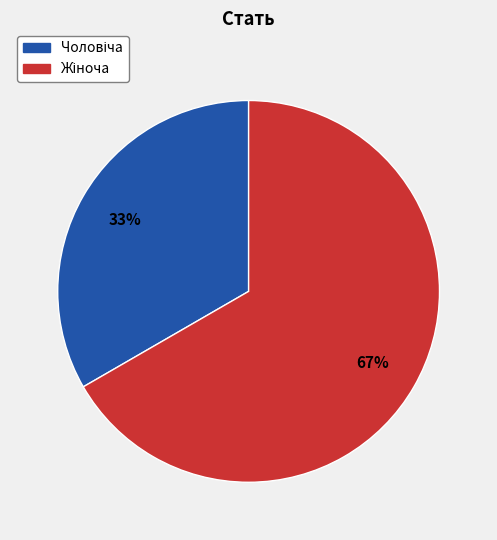

To the nearest percent, what is the average slice percentage?

50%